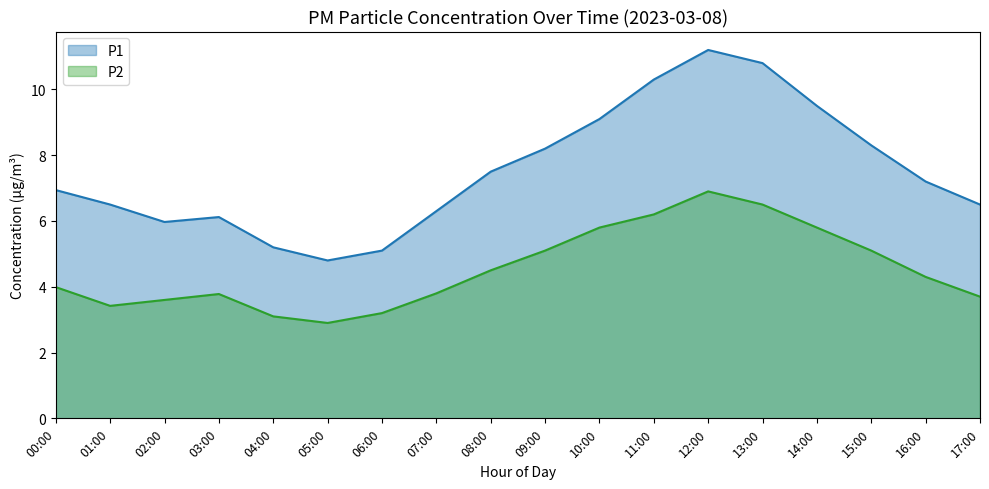

True or false: P1 and P2 intersect in this chart.

False